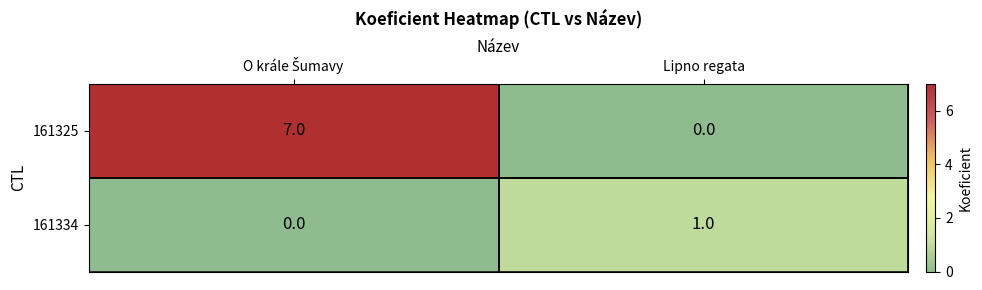

What is the maximum value for 161325?

7